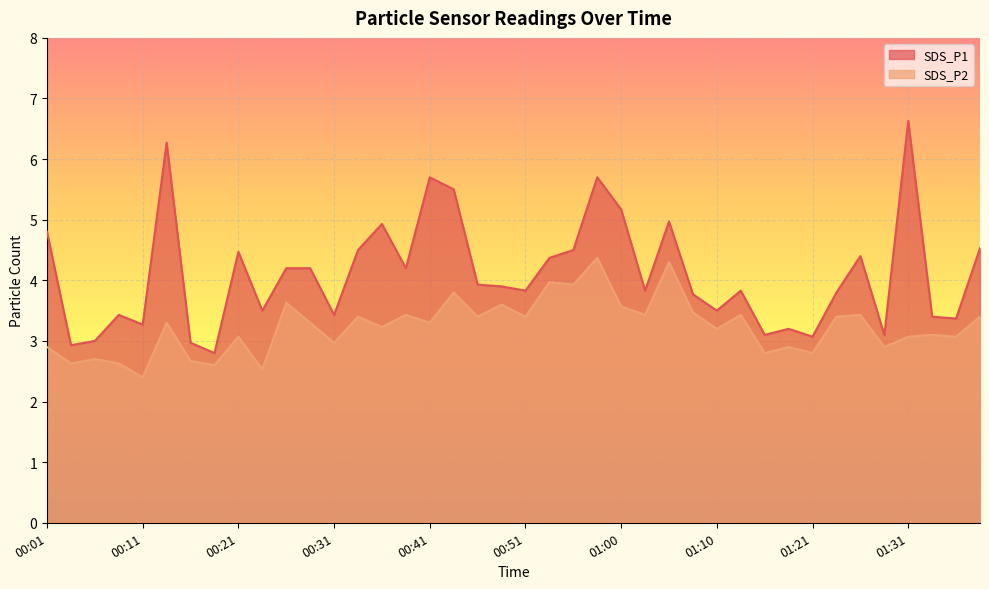

What is the sum of the SDS_P2 values at 01:33 and 00:58?

7.5